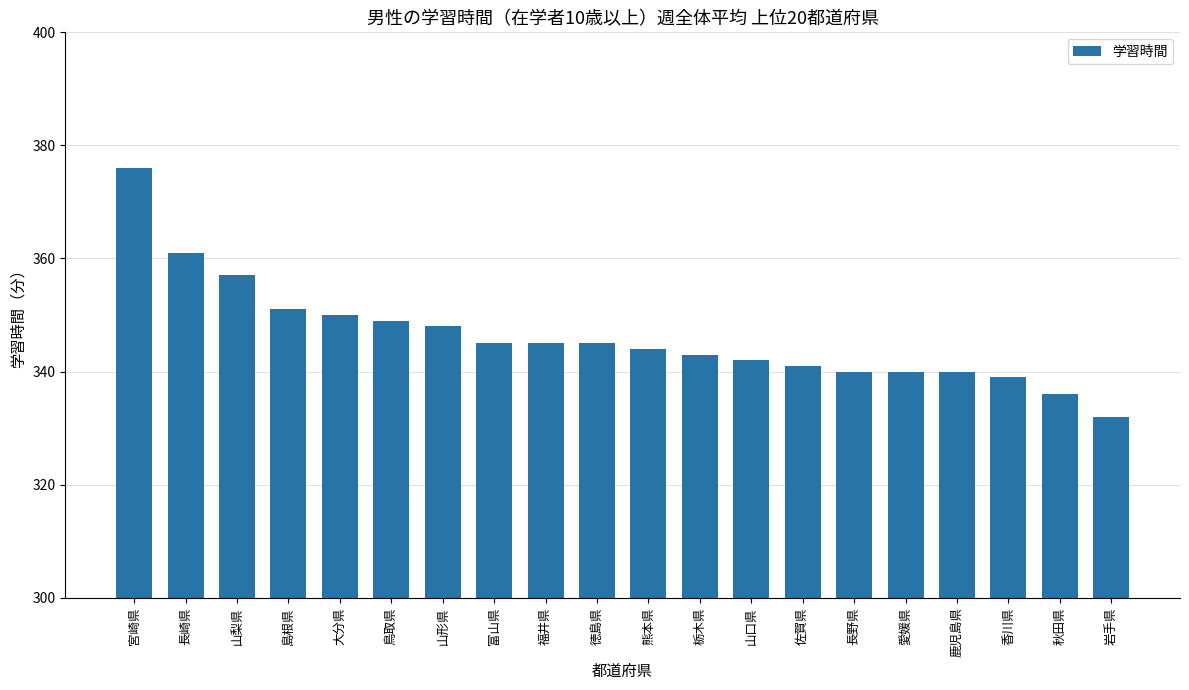

Approximately how many times larger is the value at 熊本県 compared to 愛媛県?

1.0